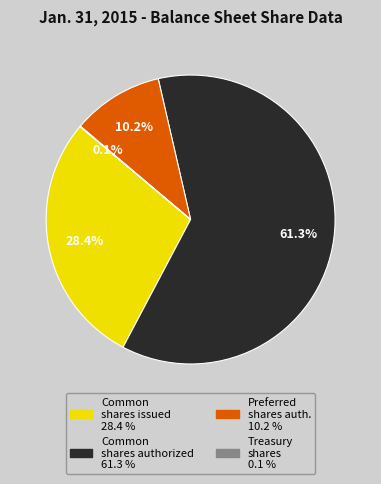

Is there any slice that represents more than half of the pie?

Yes